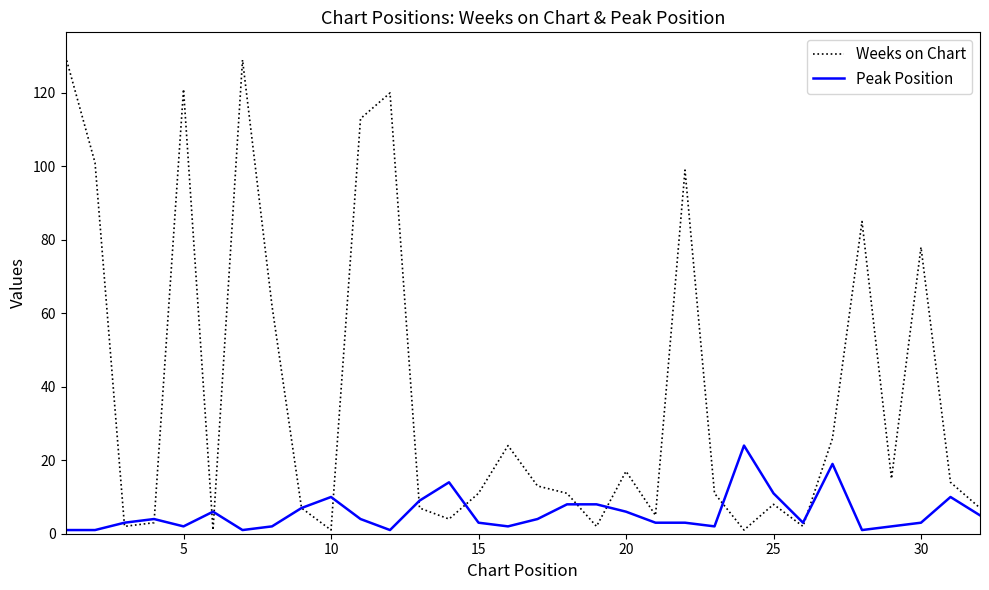

What is the maximum value shown in the chart?

130